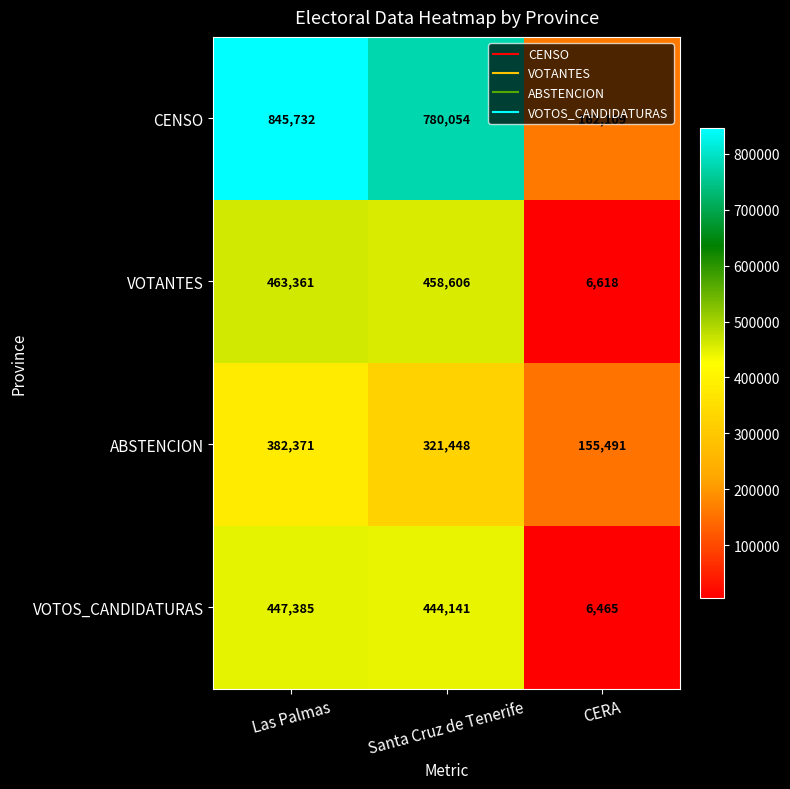

Which series has the largest range (max minus min)?

CENSO